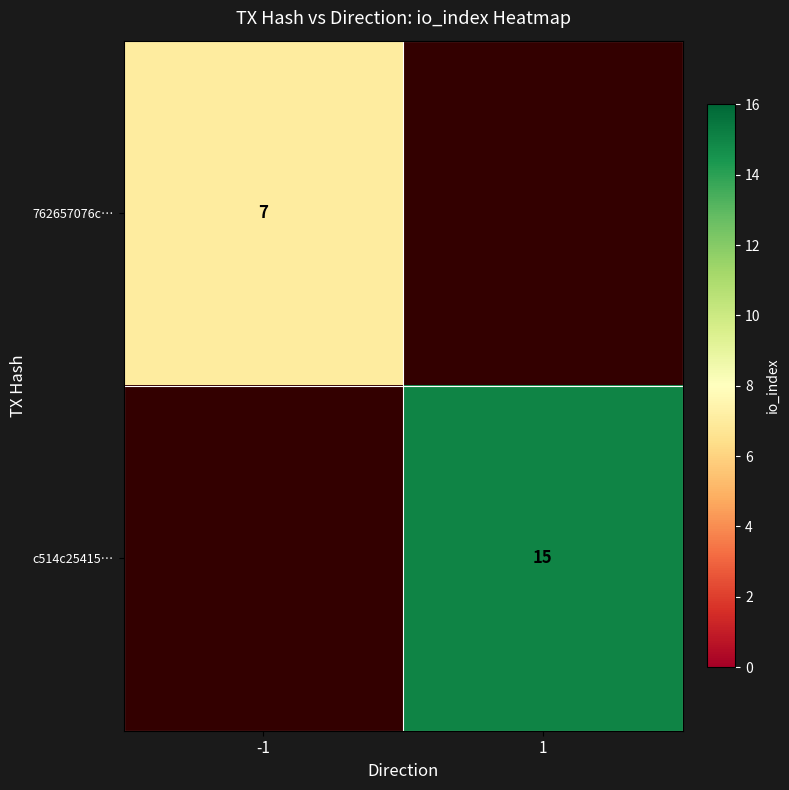

Between 1 and -1, which is larger?

-1